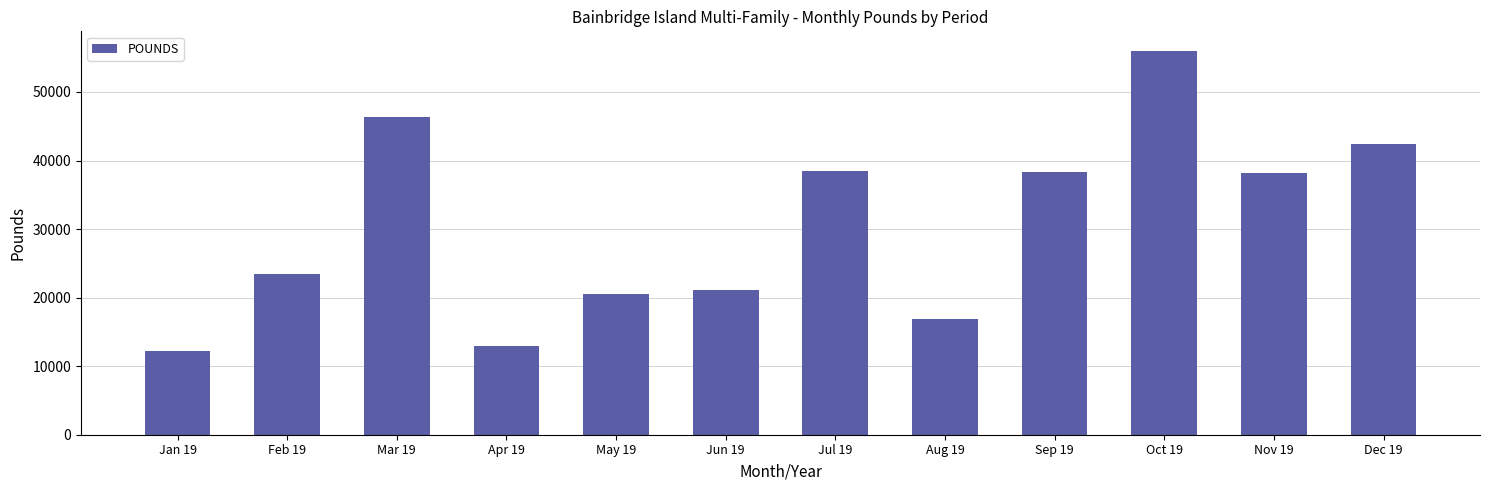

The value at Oct 19 is 56040. True or false?

True